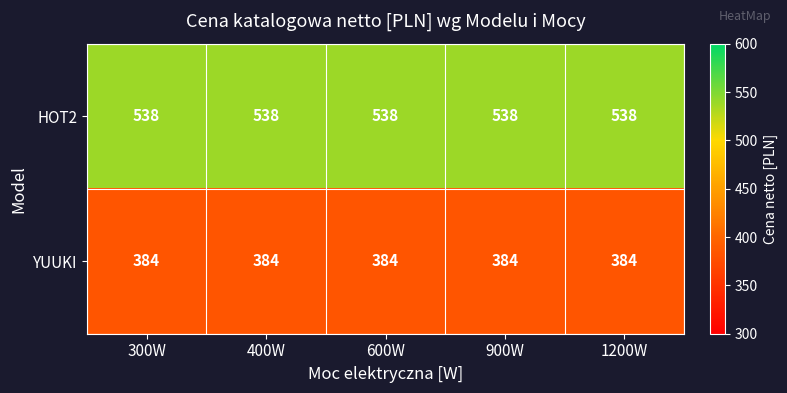

What is the smallest value displayed?

384